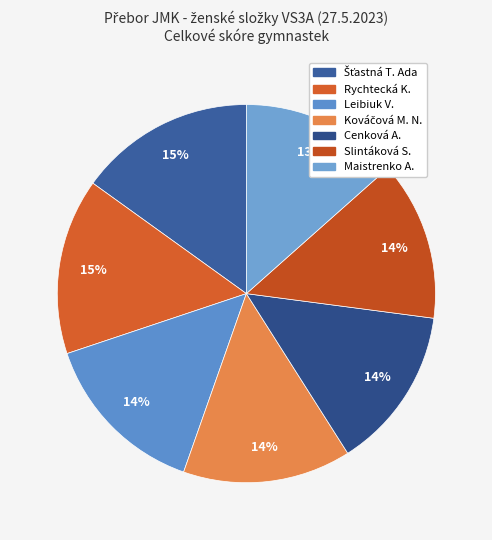

Count the number of slices in the pie.

7